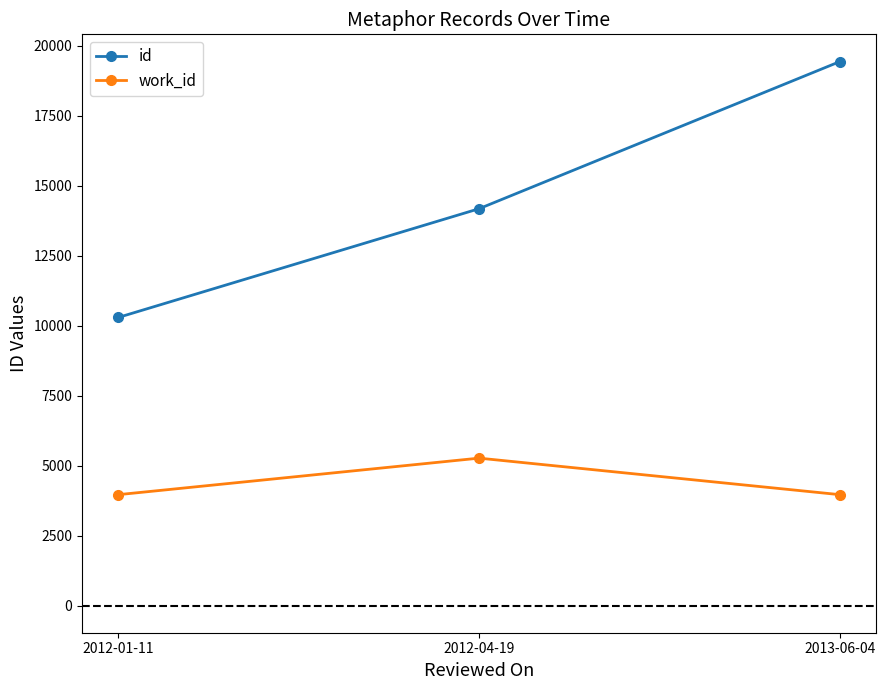

Which label corresponds to the largest value in the chart?

2013-06-04